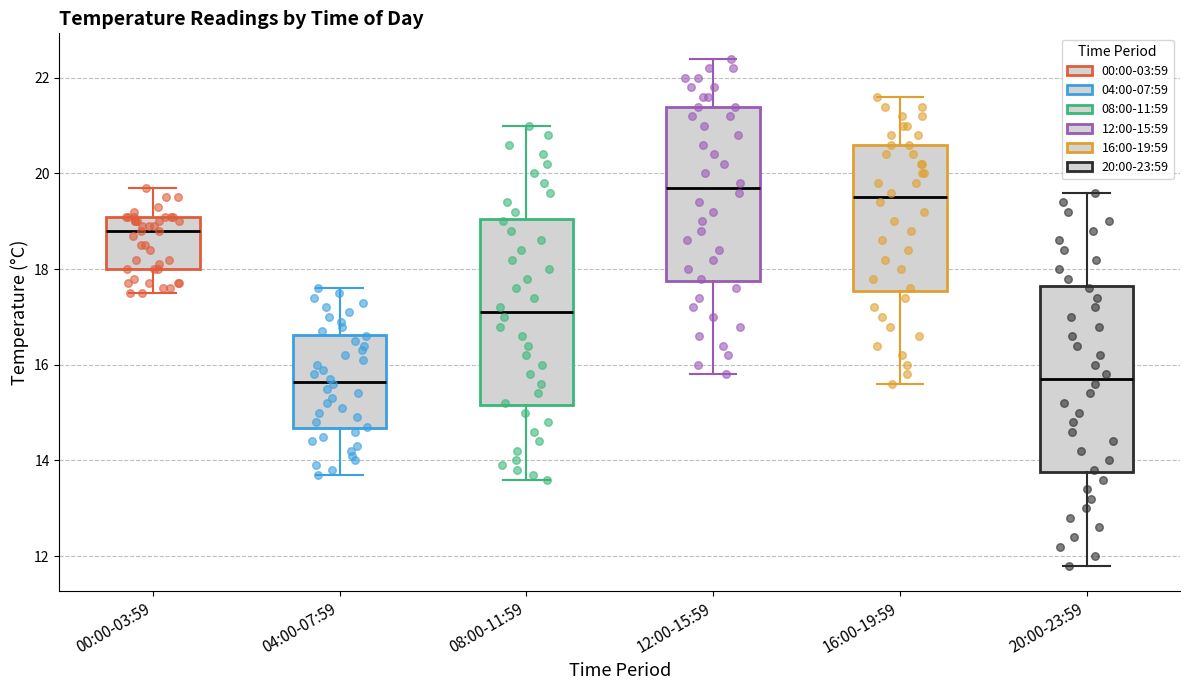

Reading left to right, transcribe this box plot: for each box, give where its median line is, the range the box spans, and where its two whiskers end, as read against the y-axis. The values are not printed on the chart, so give them approximately, as read against the axis.

00:00-03:59: median 18.8, box 18.0 to 19.2, whiskers 17.6 to 19.8
04:00-07:59: median 15.6, box 14.6 to 16.6, whiskers 13.8 to 17.6
08:00-11:59: median 17.2, box 15.2 to 19.0, whiskers 13.6 to 21.0
12:00-15:59: median 19.8, box 17.8 to 21.4, whiskers 15.8 to 22.4
16:00-19:59: median 19.6, box 17.6 to 20.6, whiskers 15.6 to 21.6
20:00-23:59: median 15.8, box 13.8 to 17.6, whiskers 11.8 to 19.6